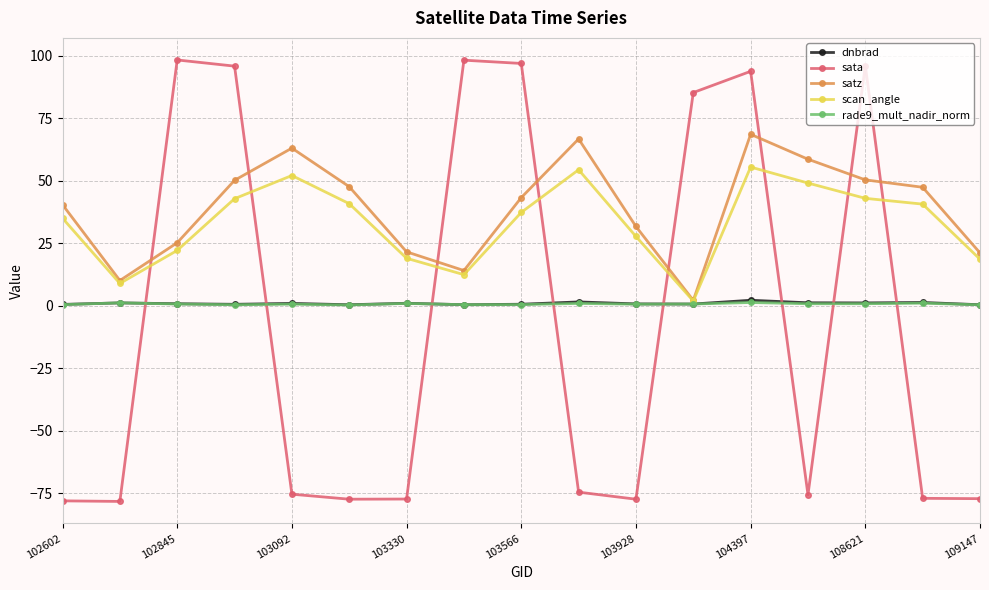

True or false: scan_angle and sata intersect in this chart.

True